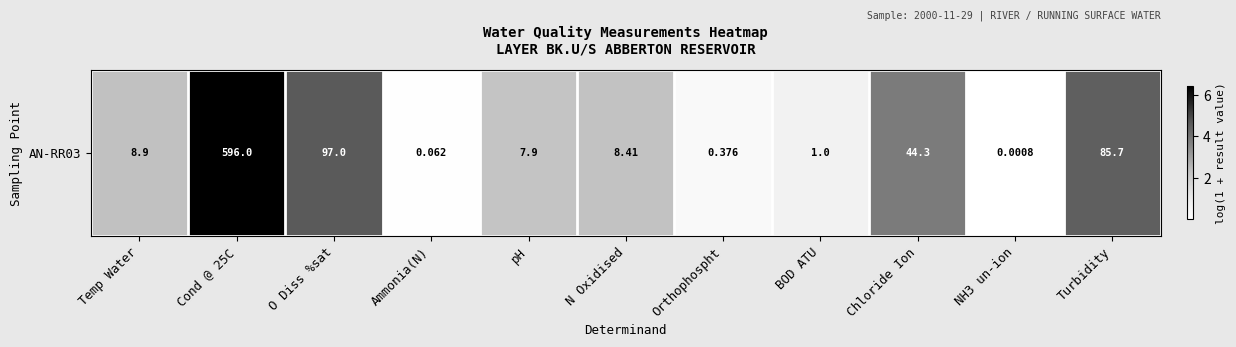

What is the difference between the maximum and minimum values?

6.4